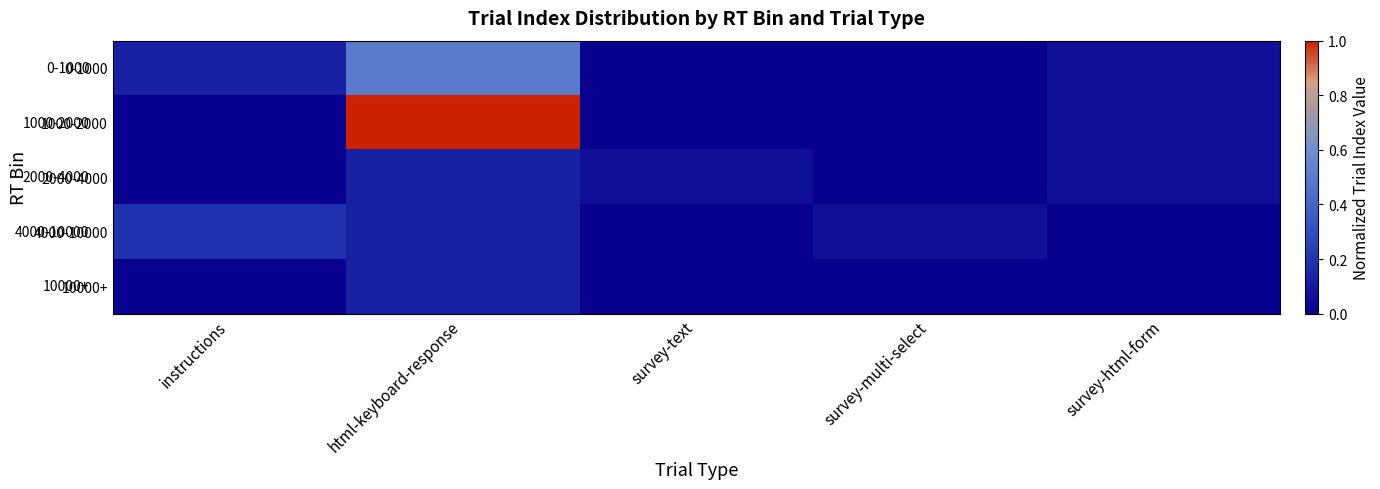

What is the total value across all series at html-keyboard-response?

1.9